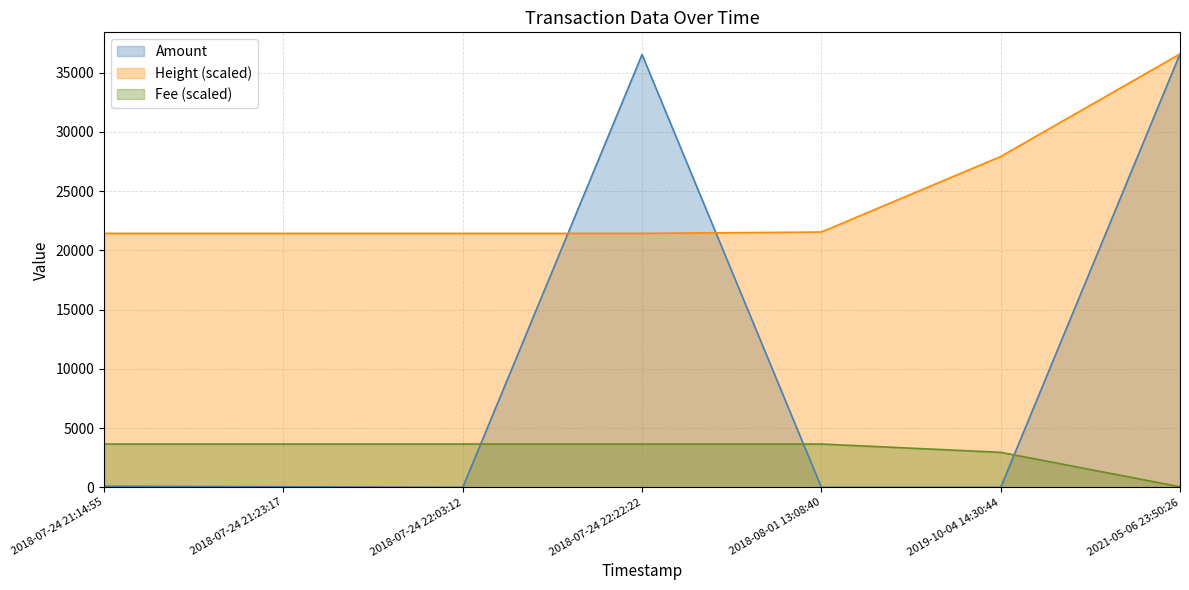

What is the difference between the maximum and minimum values in the Height series?

15142.9